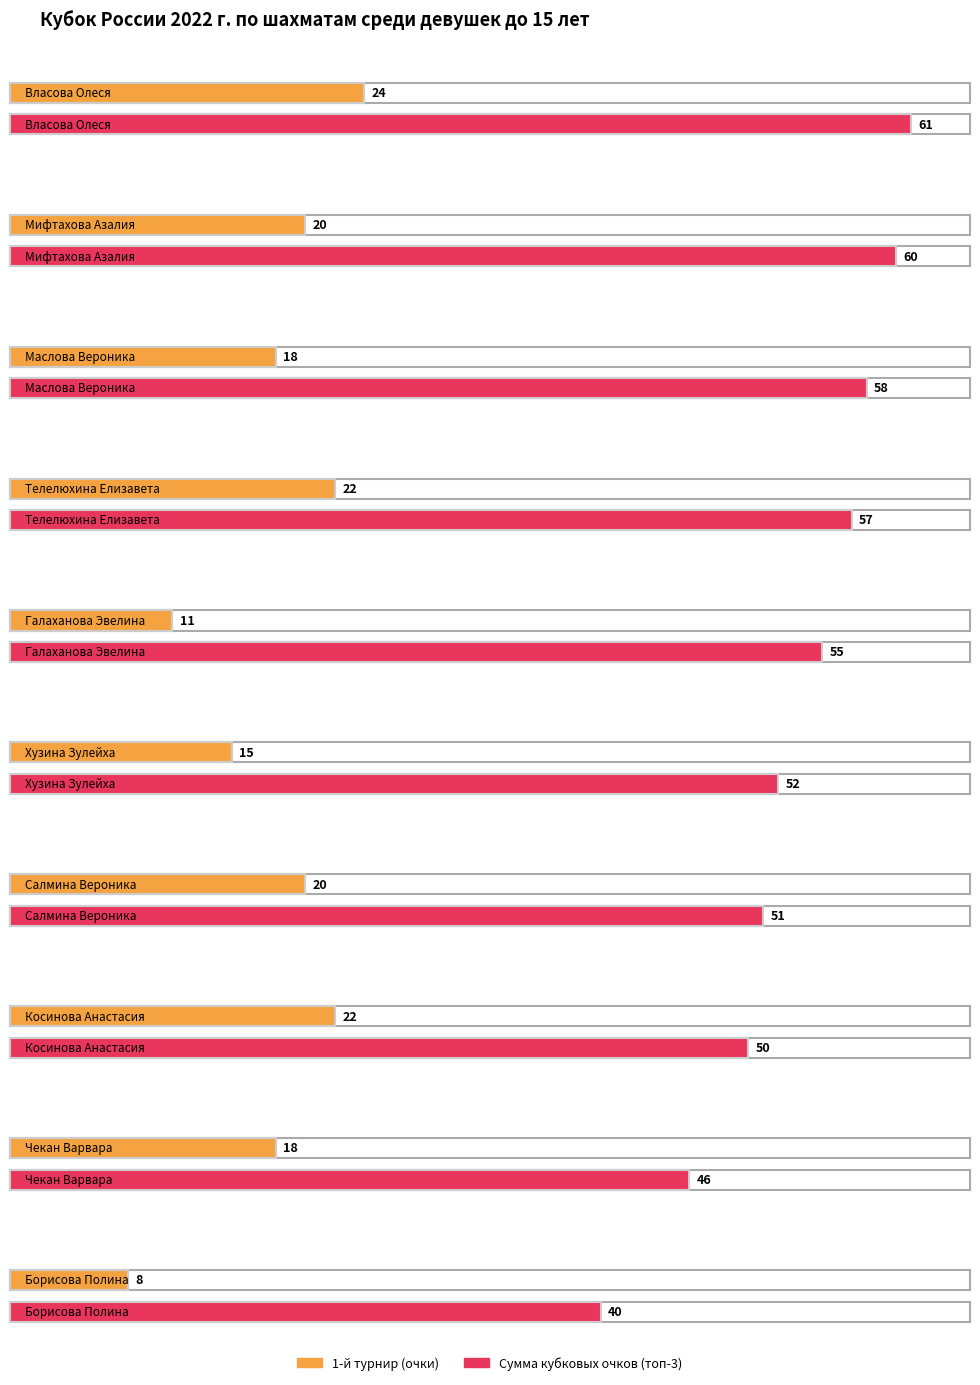

What is the value of the 1-й турнир bar at the 3rd from the left?

18